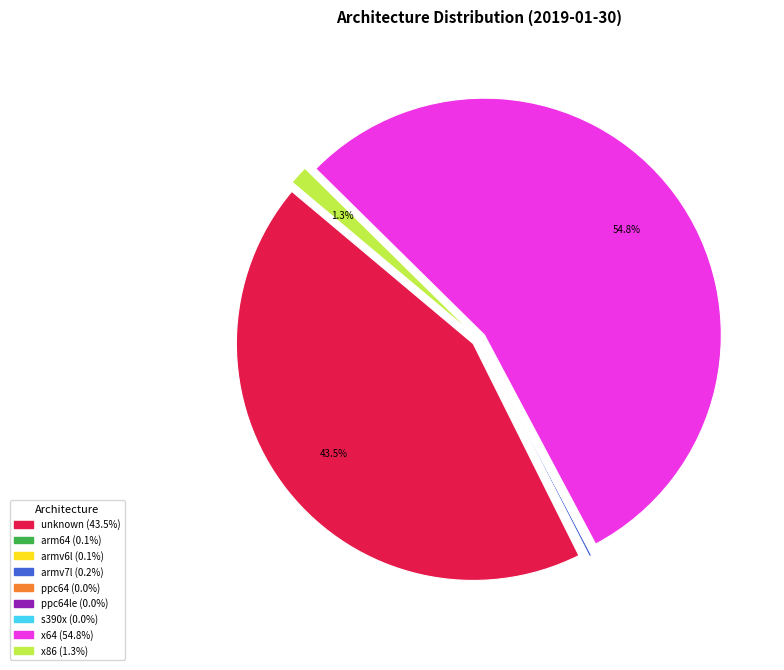

Does any single category account for the majority?

Yes